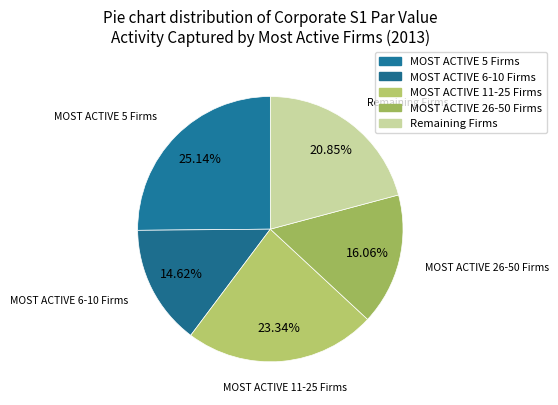

How many slices are in this pie chart?

5